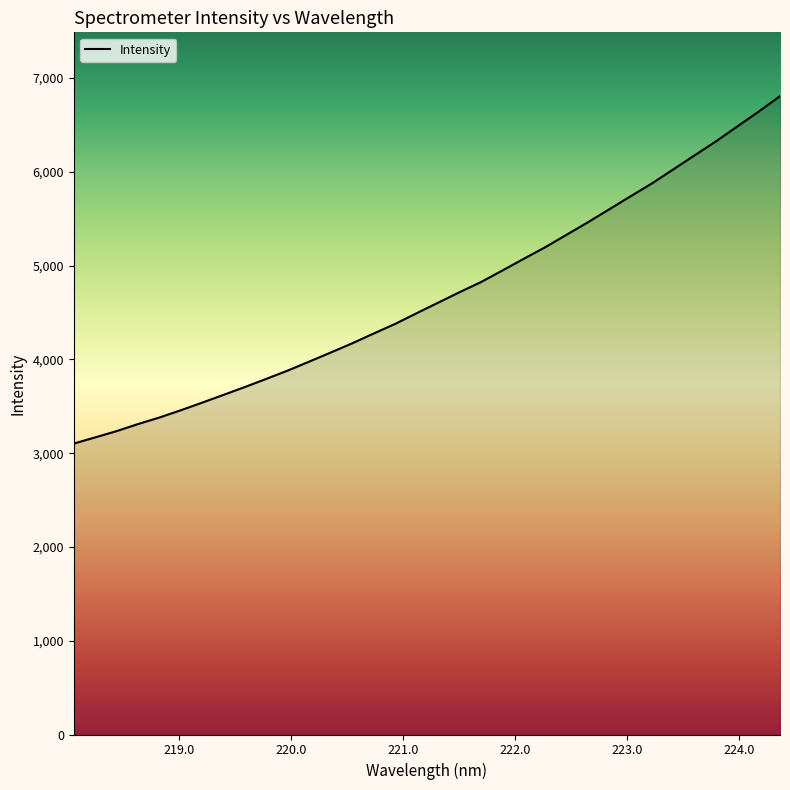

What is the smallest value displayed?

3102.3